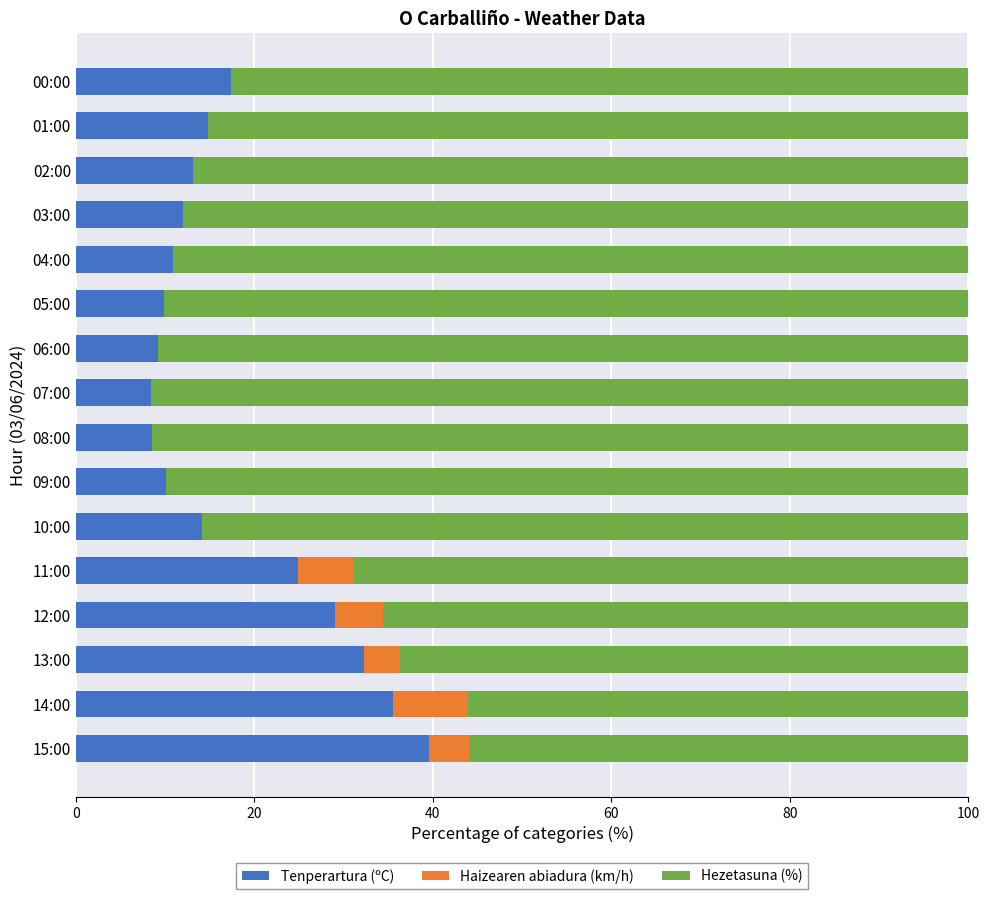

What is the sum of all Tenperartura (ºC) values?

290.0